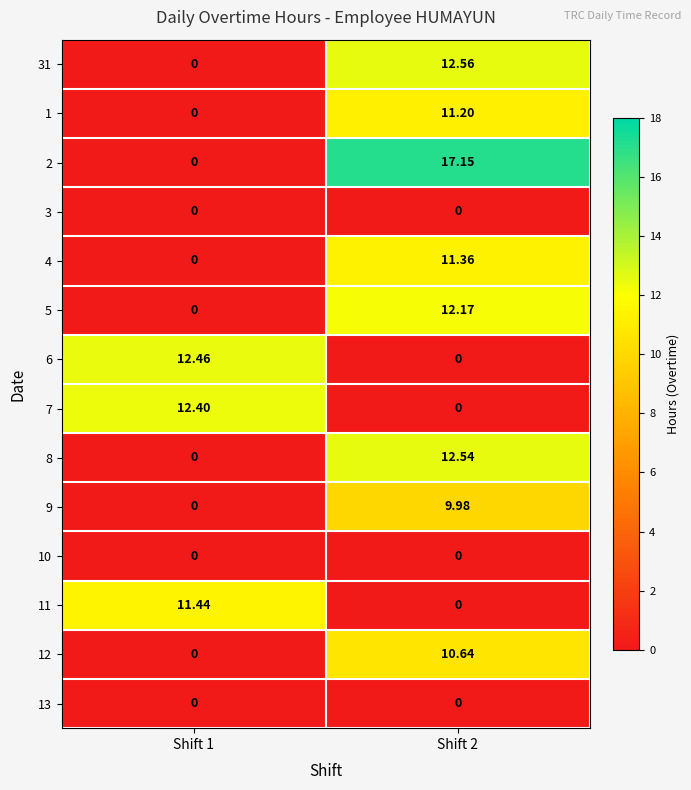

What is the spread (max minus min) of values at Shift 1?

12.5